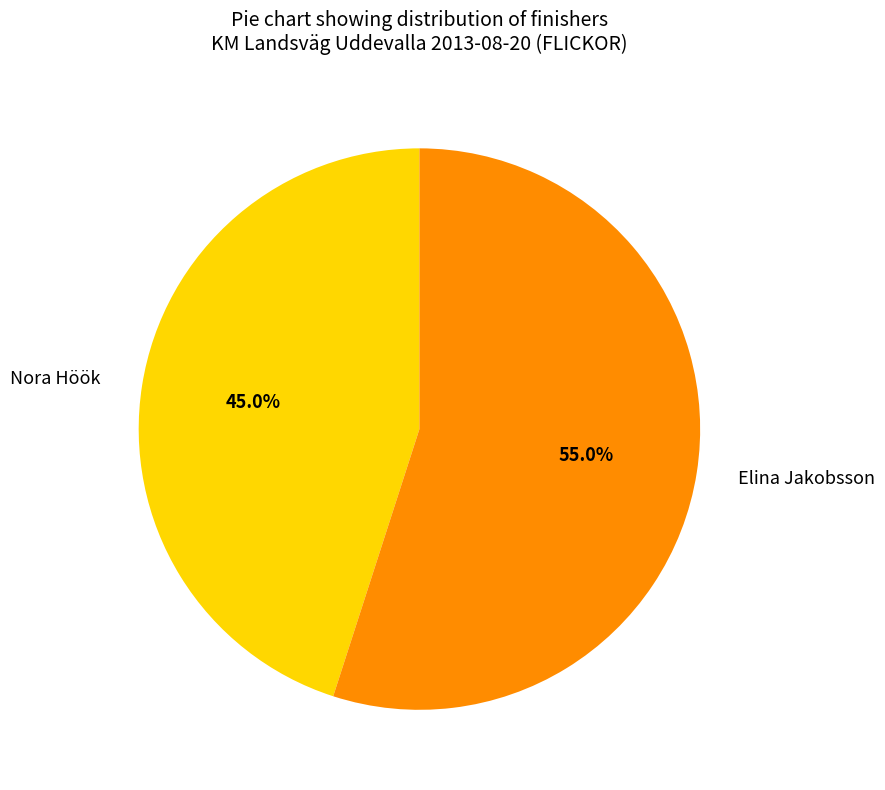

Which category has the smallest portion of the pie?

Nora Höök